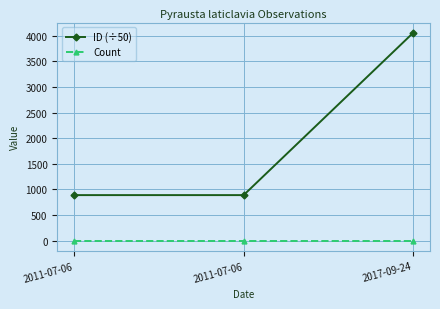

Is this an area chart (filled region under the line)?

No